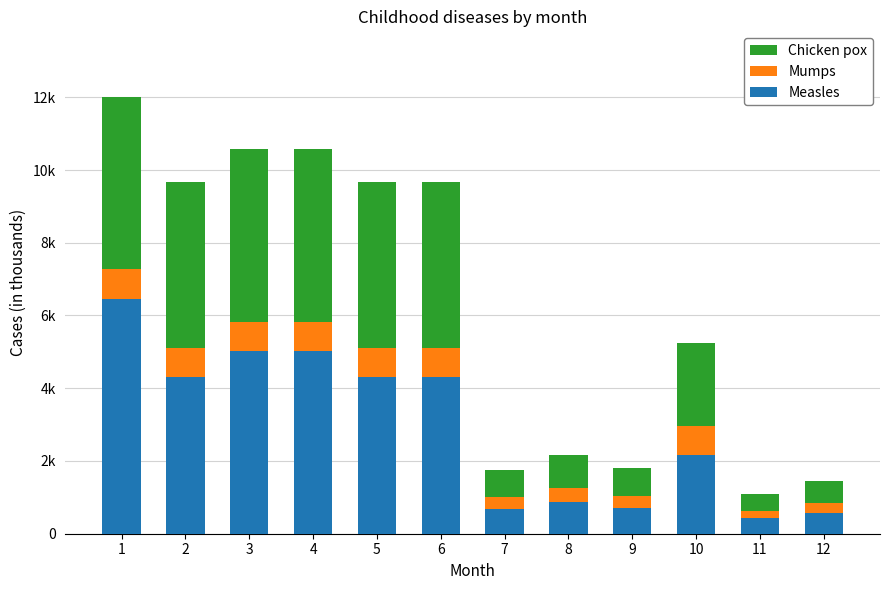

At which label is Chicken pox closest to 2?

10